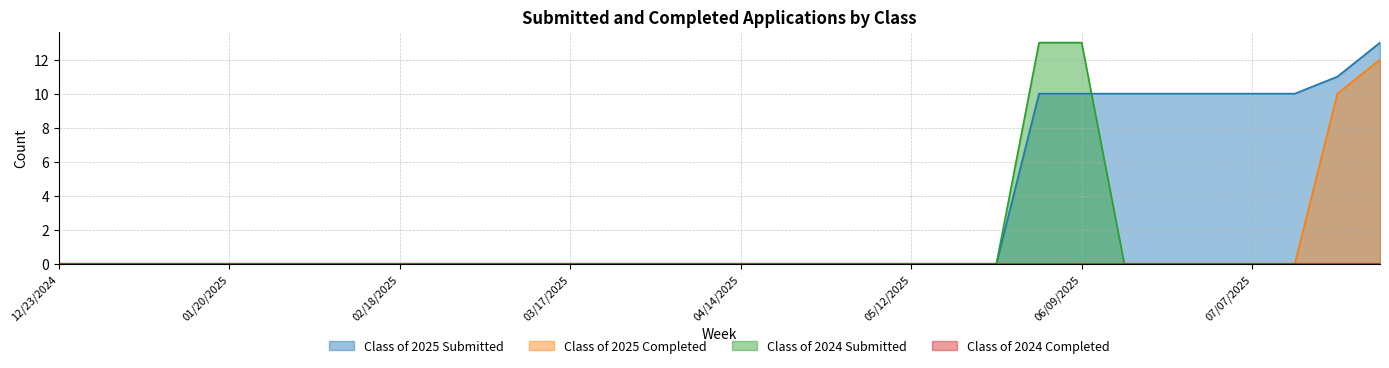

The Class of 2025 Completed series shows 0 at 03/31/2025. True or false?

True